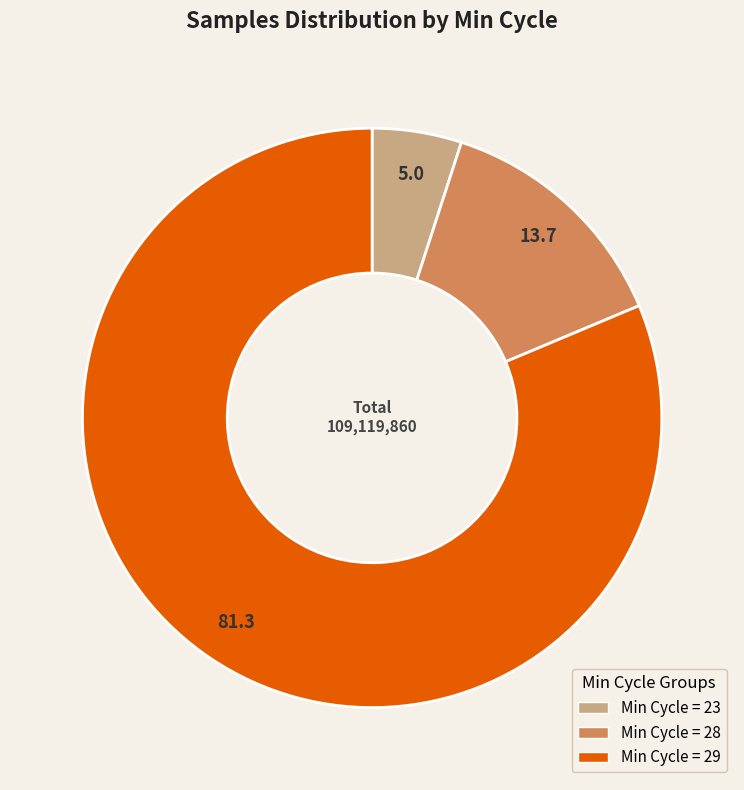

Is there any slice that represents more than half of the pie?

Yes